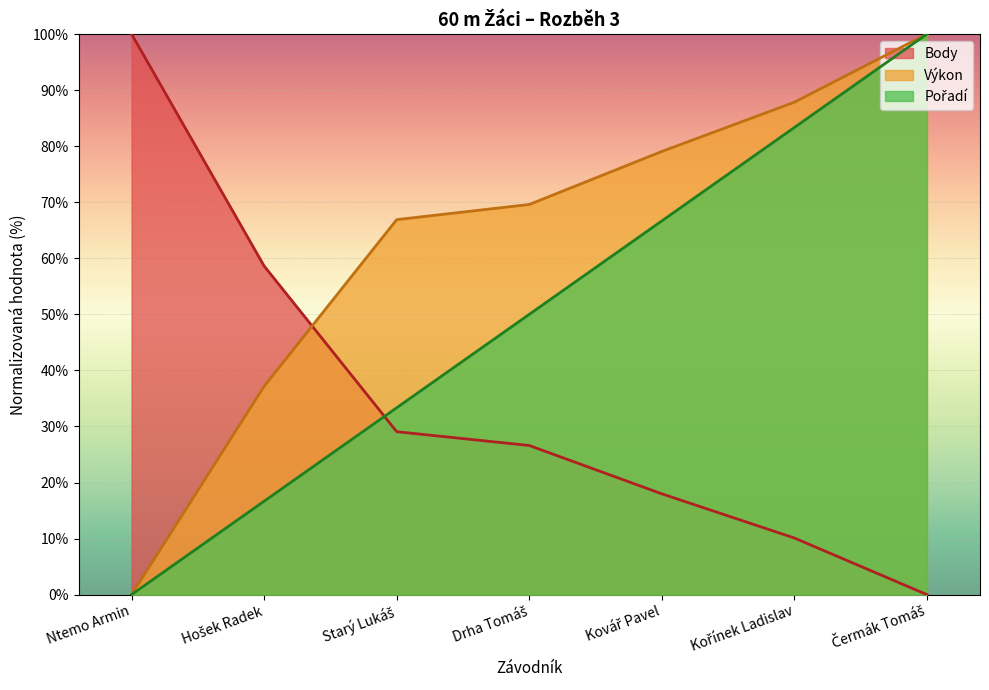

What is the label of the 6th point from the right?

Hošek Radek